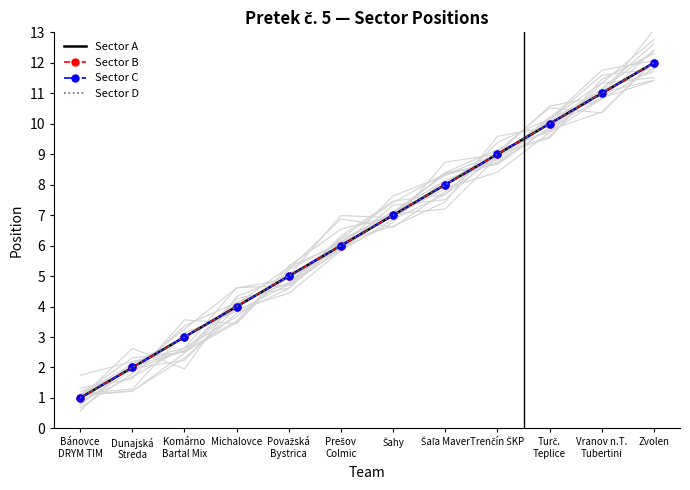

What is the label of the 5th point from the right?

Šaľa Maver